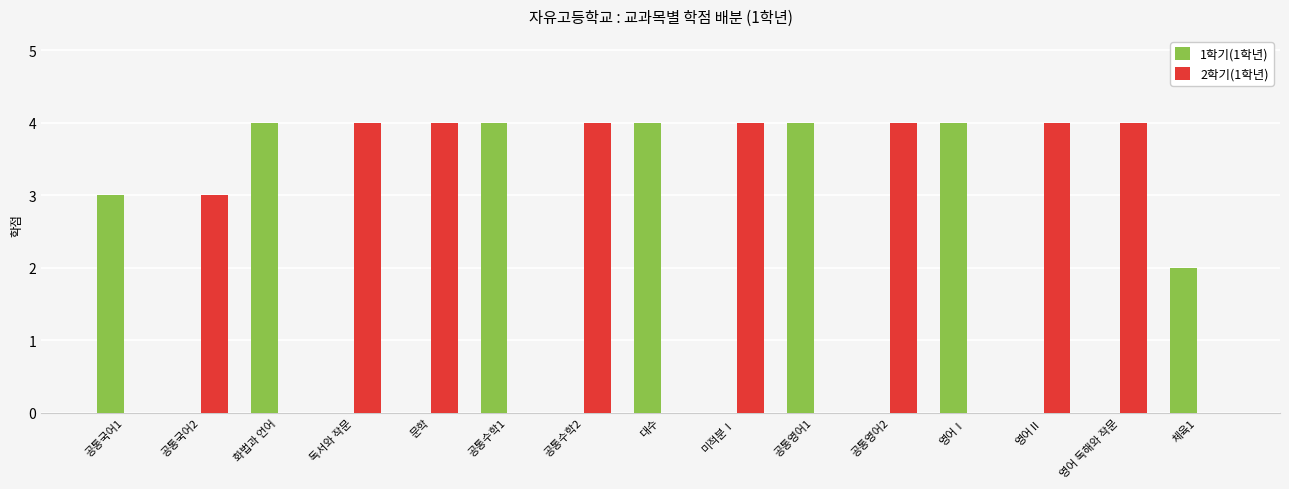

How many series are shown in this chart?

2